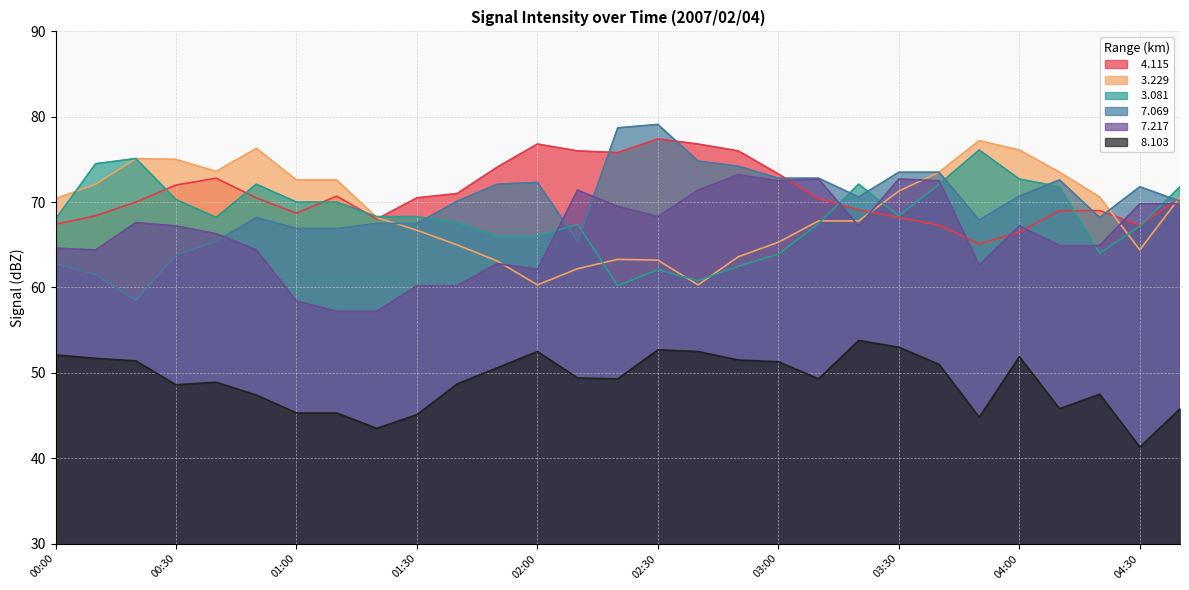

Rank the categories by   7.069 value from lowest to highest.

00:20, 00:10, 00:00, 00:30, 00:40, 02:10, 01:00, 01:10, 01:20, 01:30, 03:50, 00:50, 04:20, 01:40, 04:40, 03:20, 04:00, 04:30, 01:50, 02:00, 04:10, 03:00, 03:10, 03:30, 03:40, 02:50, 02:40, 02:20, 02:30